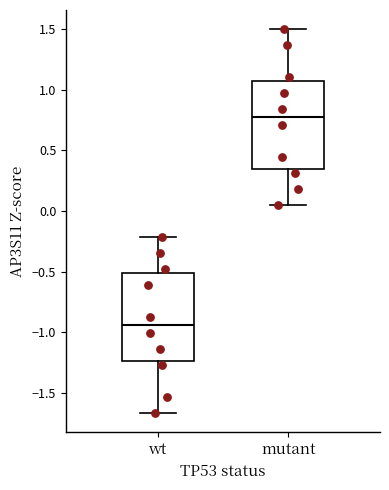

Which box has the lowest median line?

wt